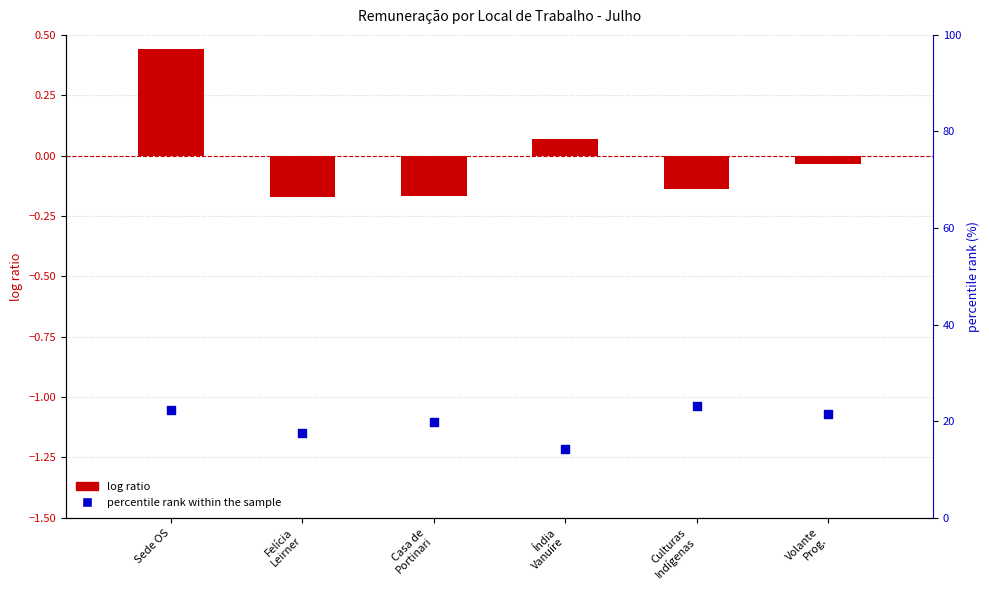

Which series reaches the maximum Y coordinate?

percentile rank within the sample